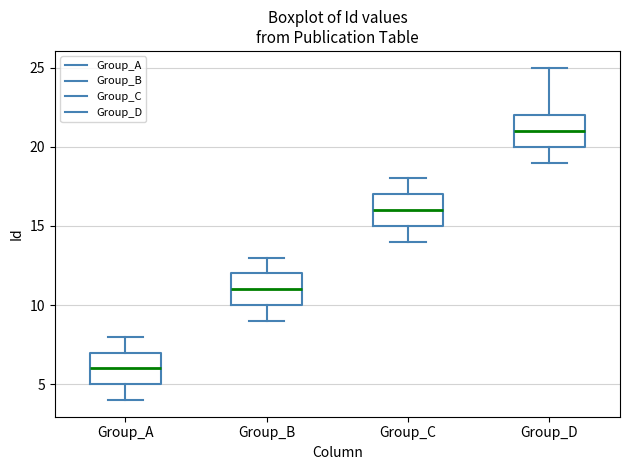

Which box's median line is the highest?

Group_D